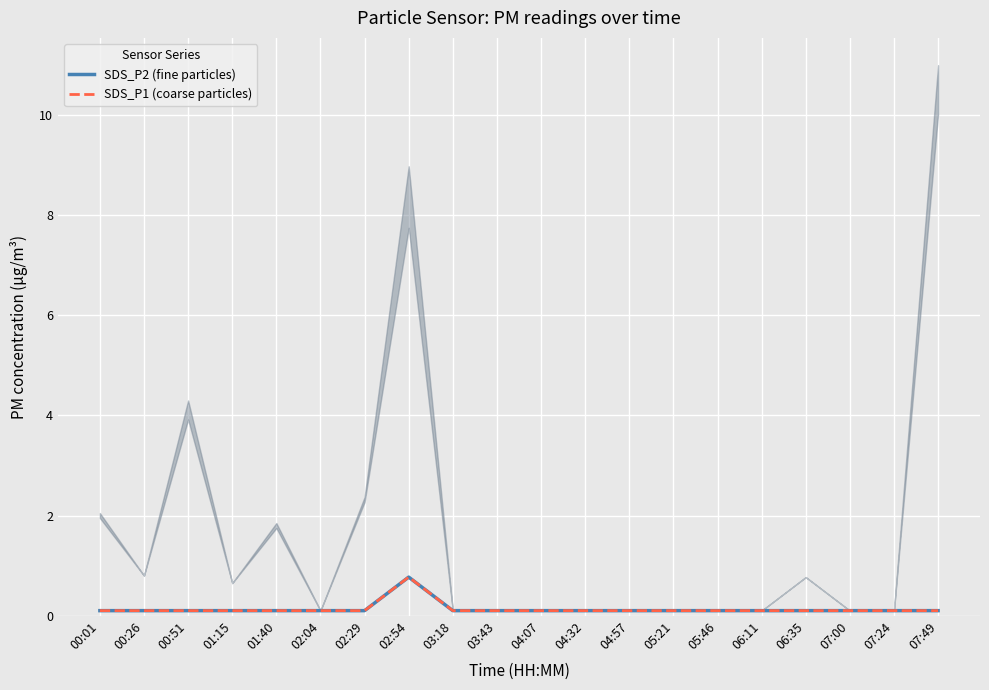

What is the sum of all SDS_P1 (coarse particles) values?

2.7